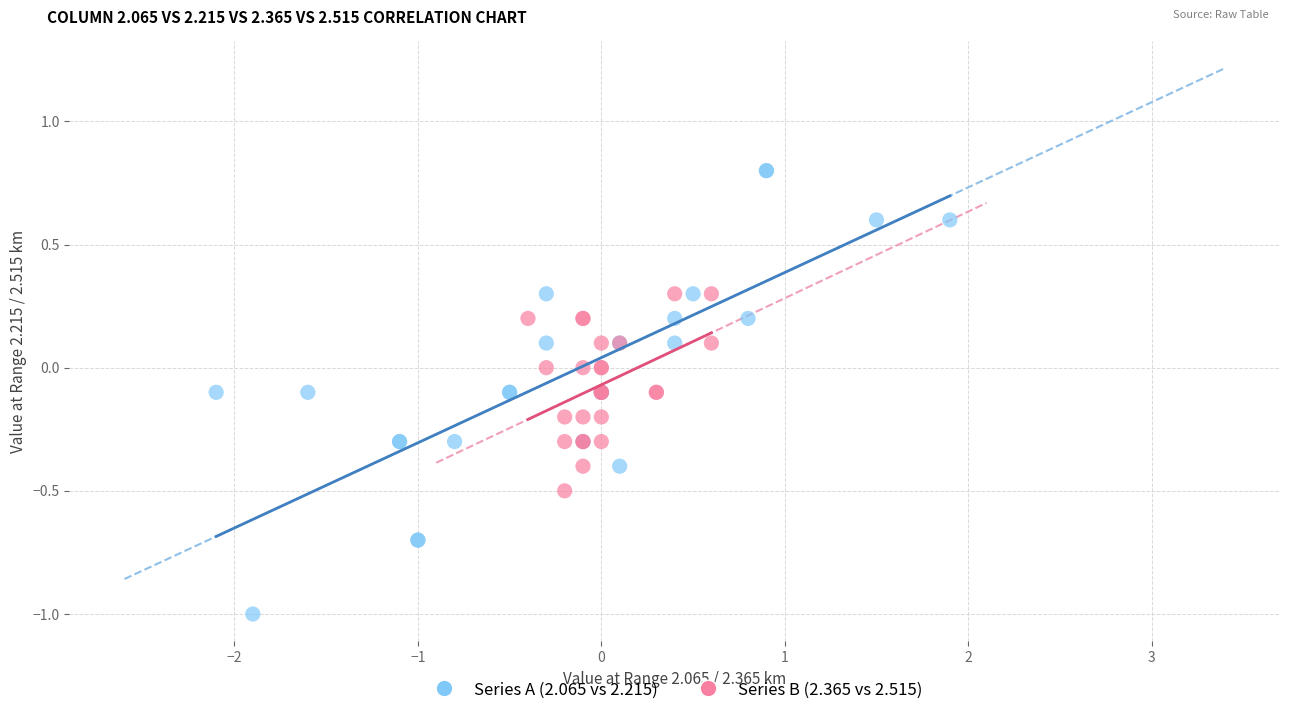

What are all the series names shown in the legend?

Series A (2.065 vs 2.215), Series B (2.365 vs 2.515)